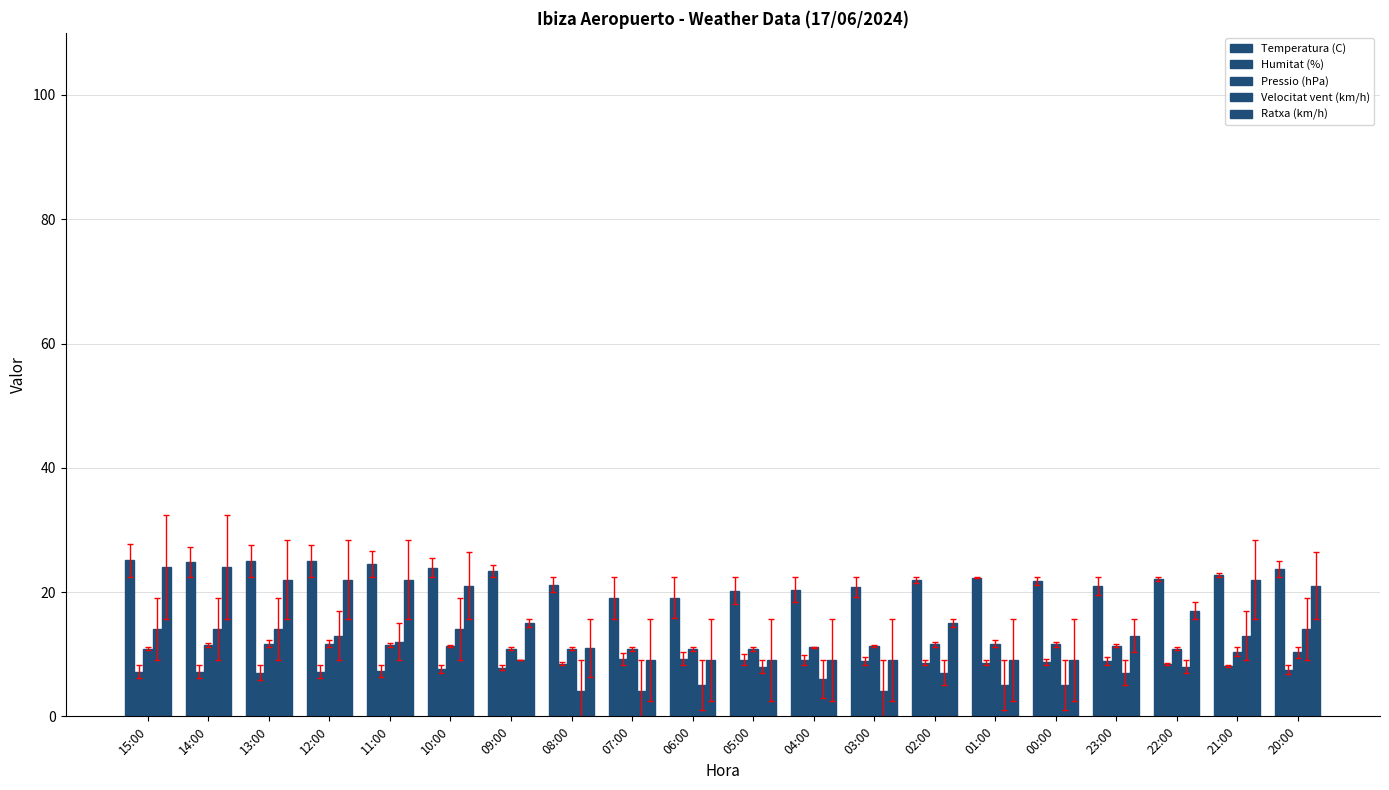

What is the average value of the Humitat (%) series?

8.2